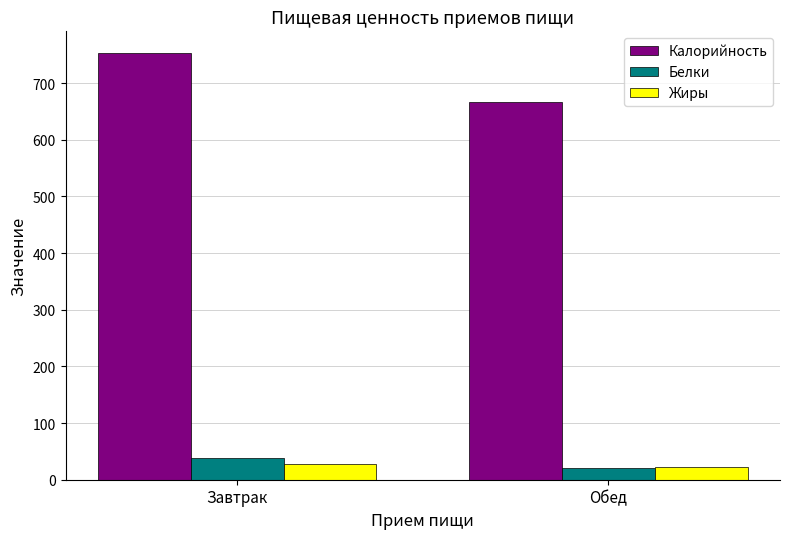

At which category does the chart reach its minimum across all series?

Обед